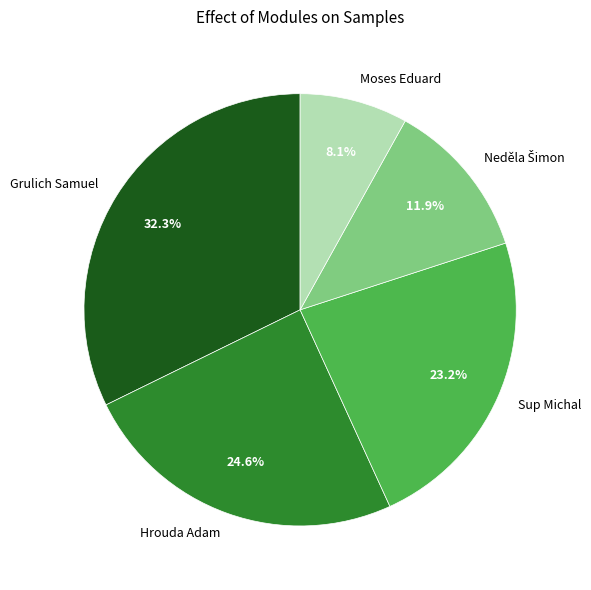

Which category has the biggest portion of the pie?

Grulich Samuel